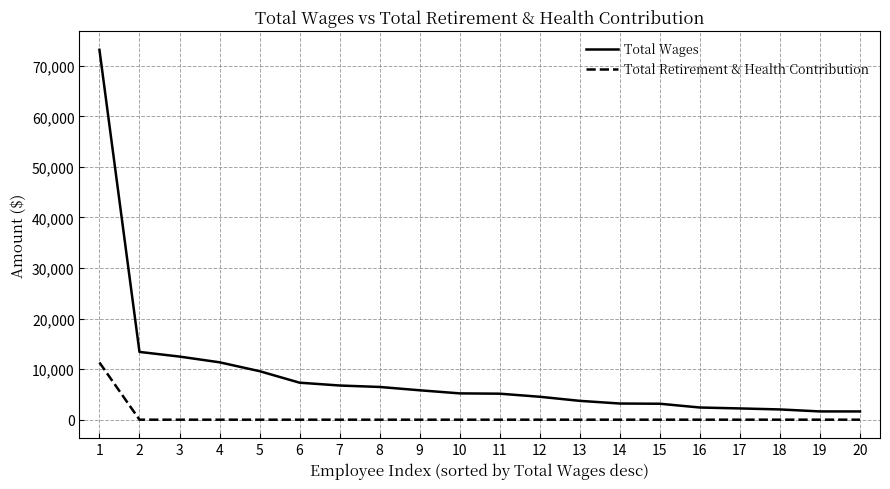

At which category is the sum across all series the highest?

1